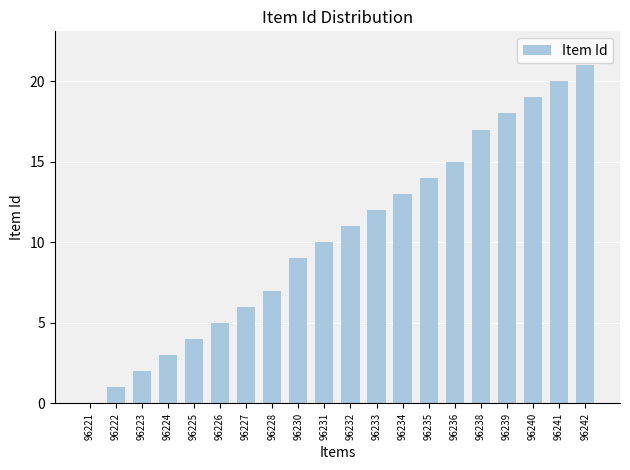

Reading left to right, transcribe all the data shown in this chart.

96221=0	96222=1	96223=2	96224=3	96225=4	96226=5	96227=6	96228=7	96230=9	96231=10	96232=11	96233=12	96234=13	96235=14	96236=15	96238=17	96239=18	96240=19	96241=20	96242=21